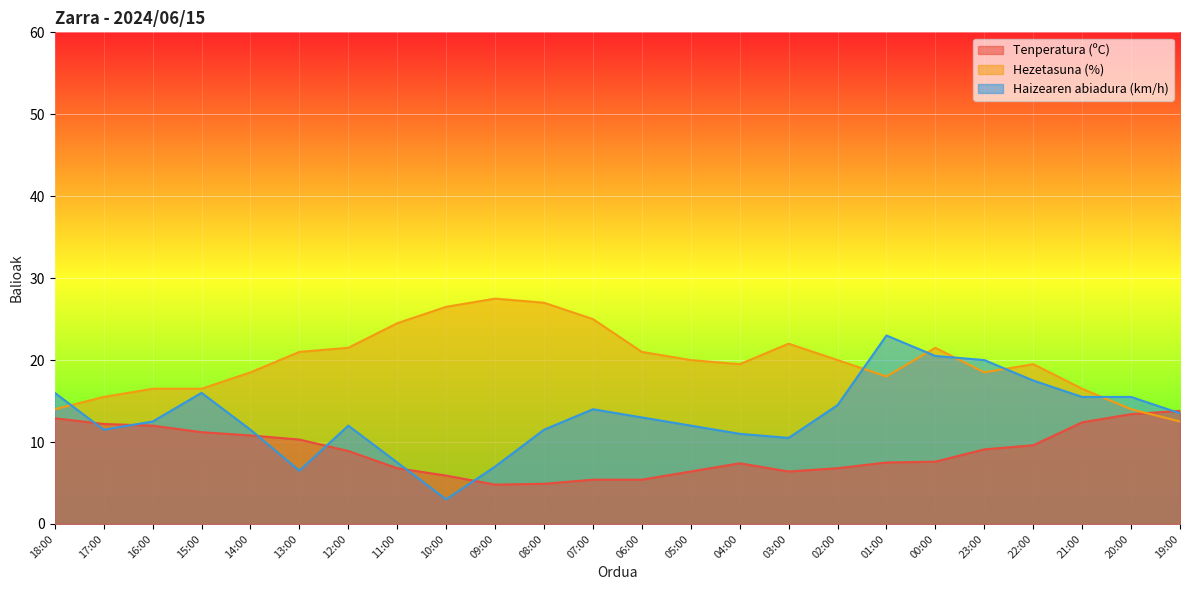

What is the difference between the second highest and second lowest values in the Hezetasuna (%) series?

13.0